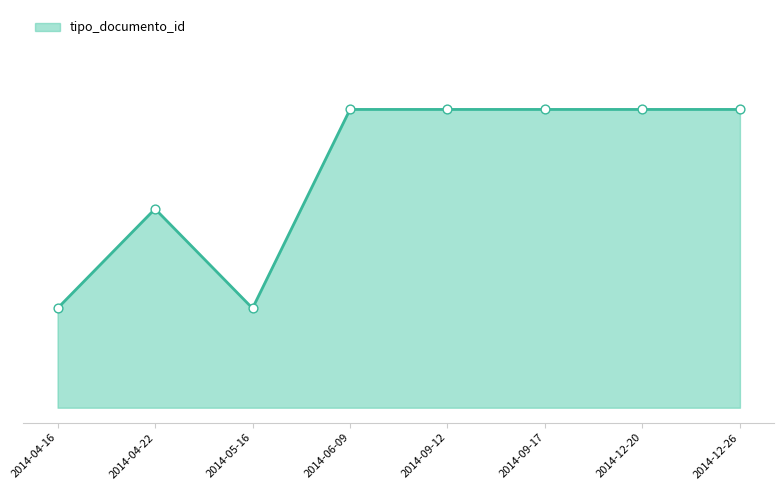

Between 2014-09-17 and 2014-04-22, which is larger?

2014-09-17